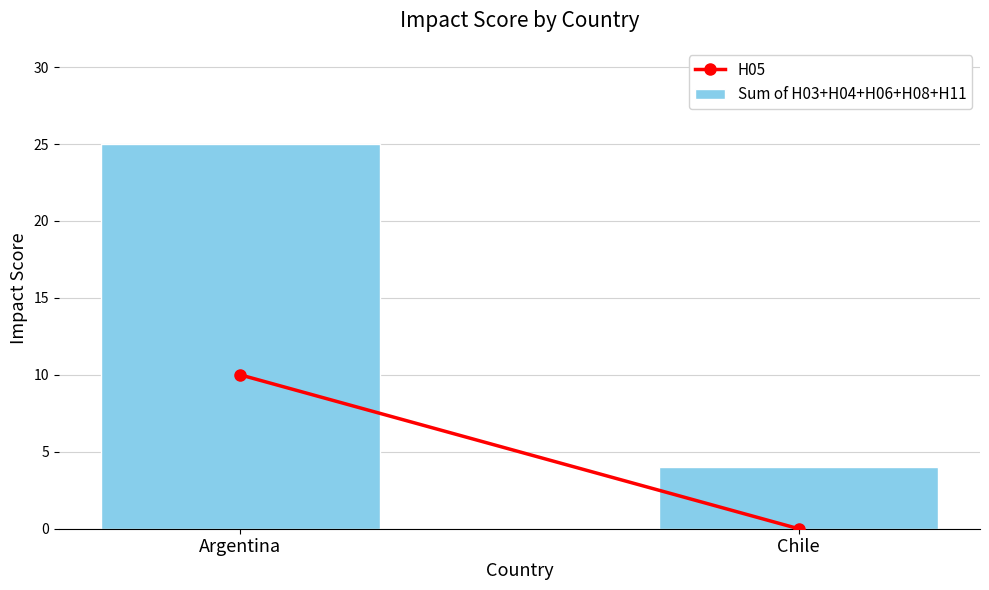

At which category does the chart reach its peak across all series?

Argentina